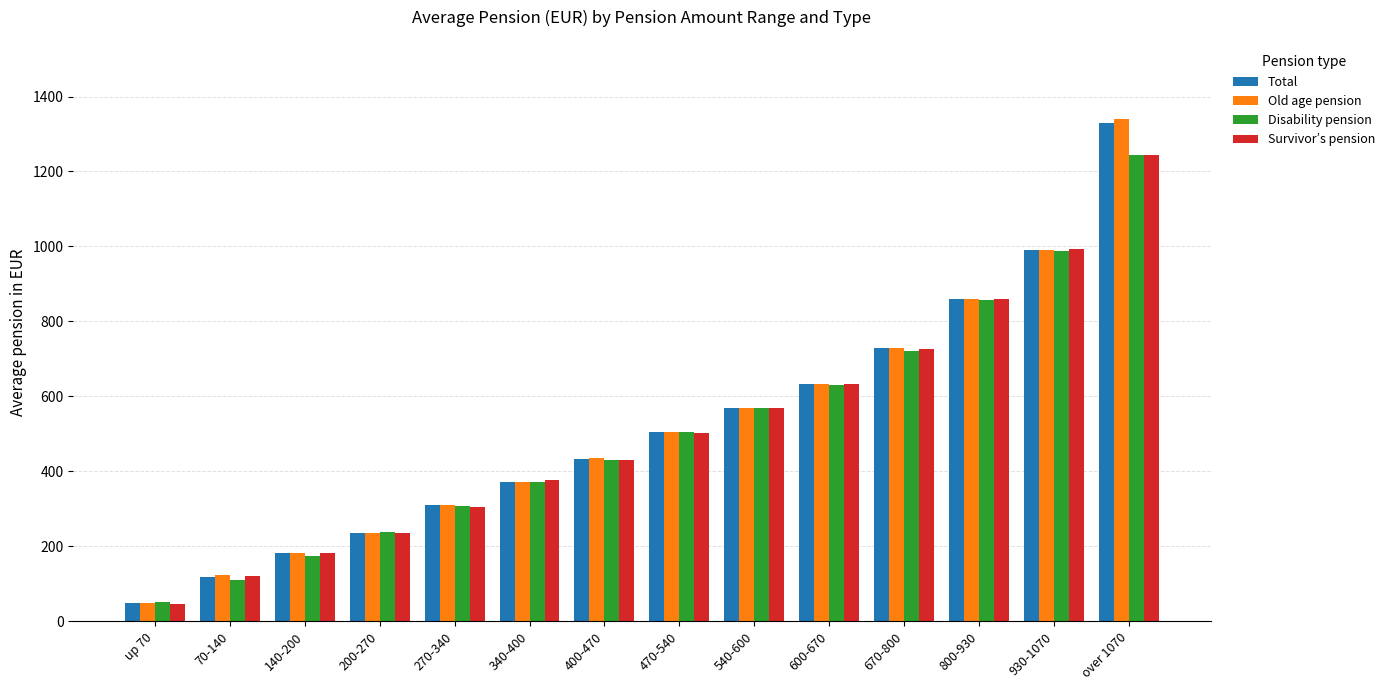

At which label does Total first exceed 504?

470-540